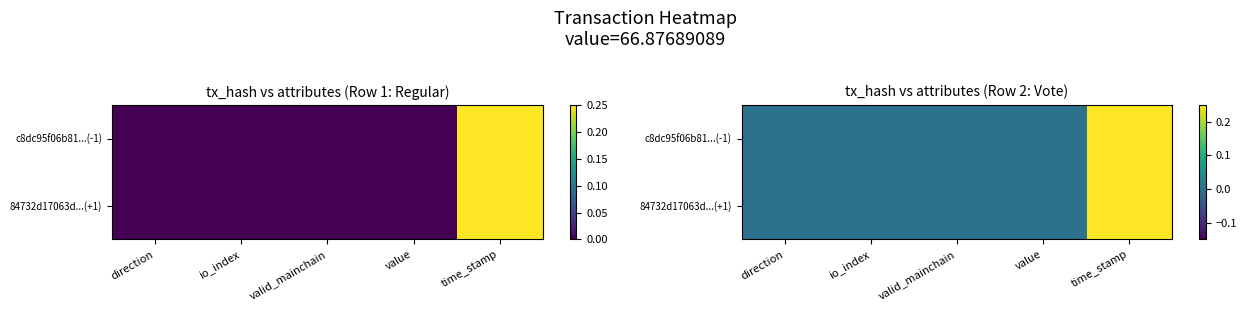

Between valid_mainchain and io_index, which is larger?

io_index